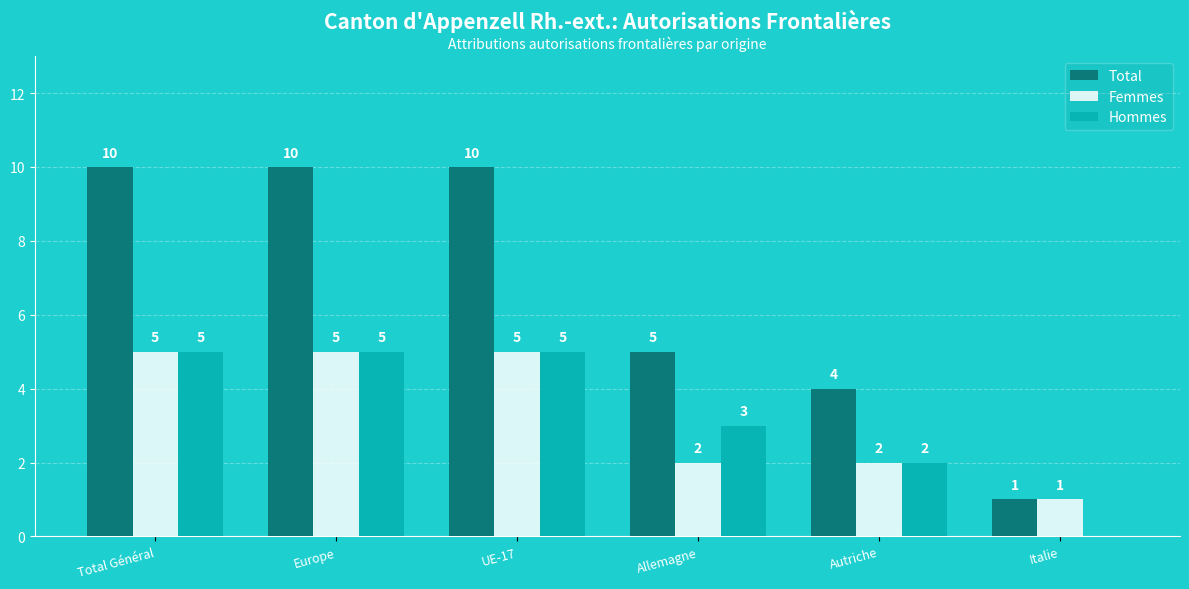

Where is Total nearest to the value 5?

Allemagne